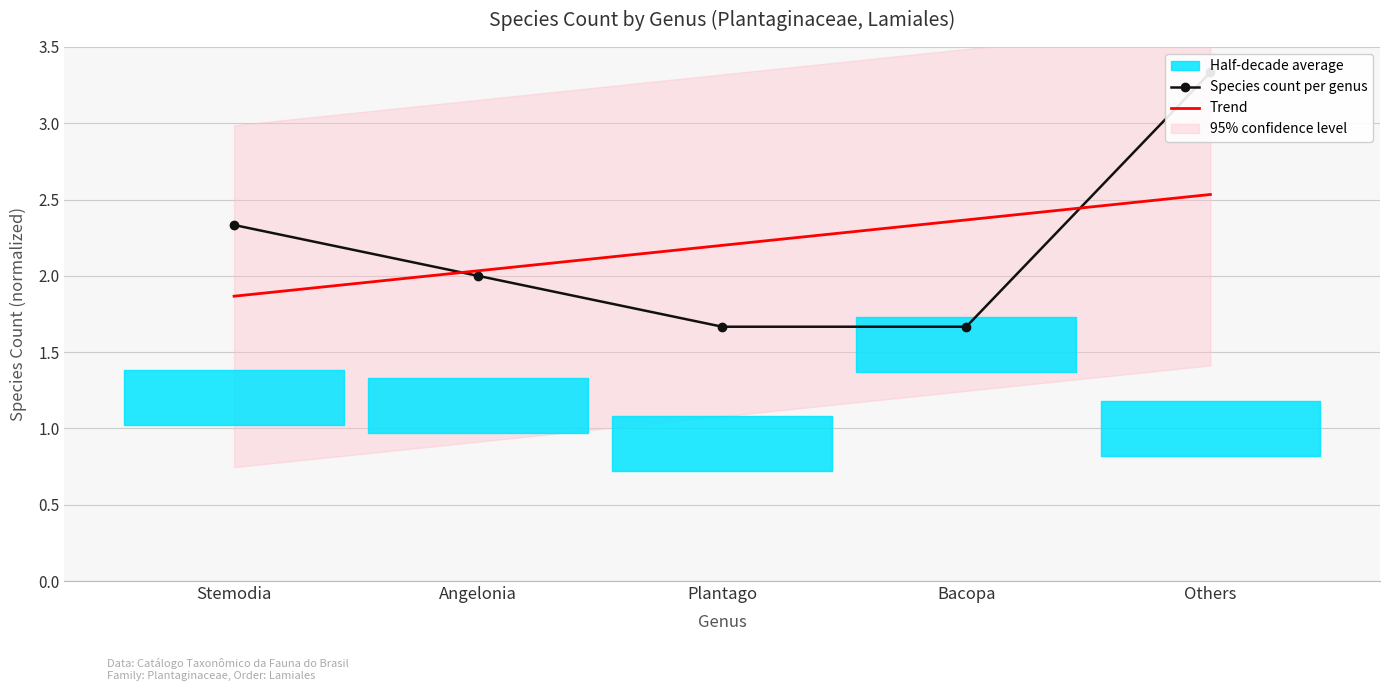

How many intersections are there between Species count per genus and Trend?

2